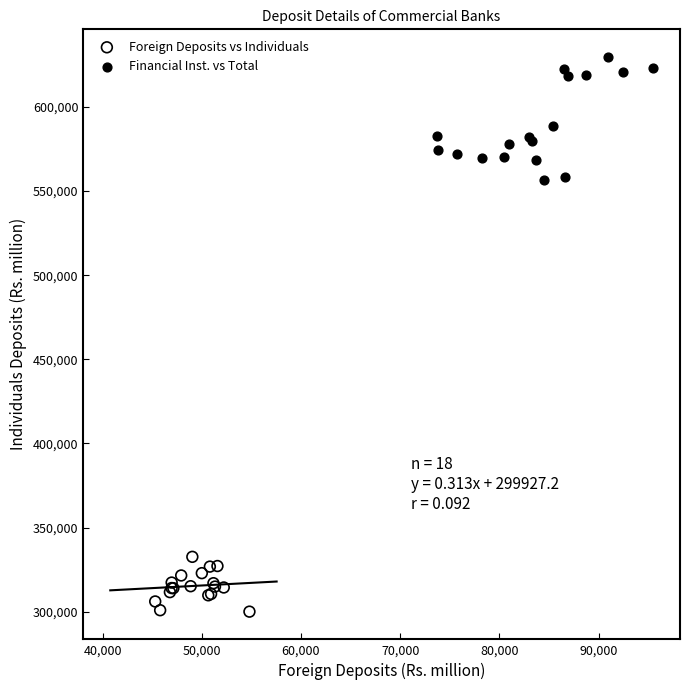

What are all the series names shown in the legend?

Foreign Deposits vs Individuals, Financial Inst. vs Total